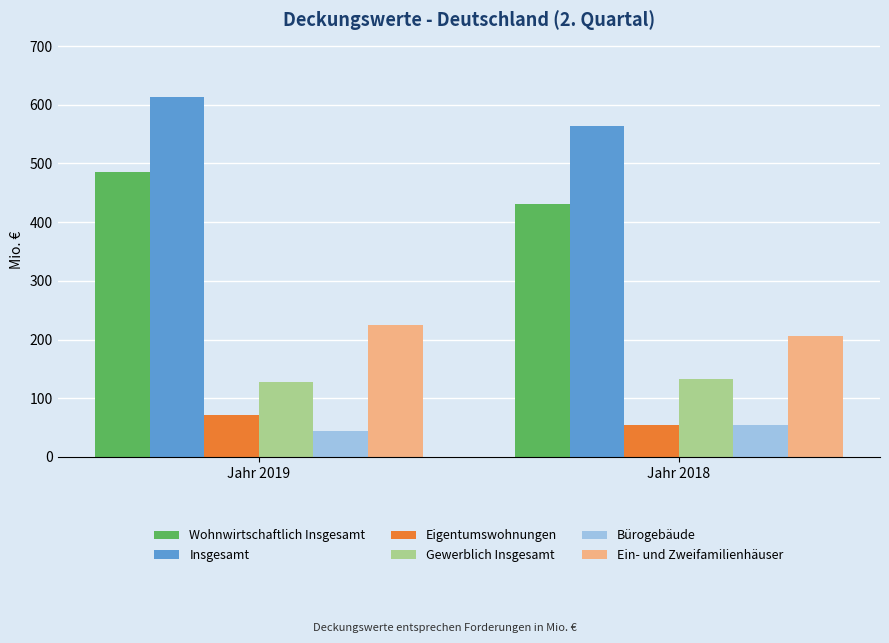

What is the value of the Gewerblich Insgesamt bar at the 1st from the left?

128.0